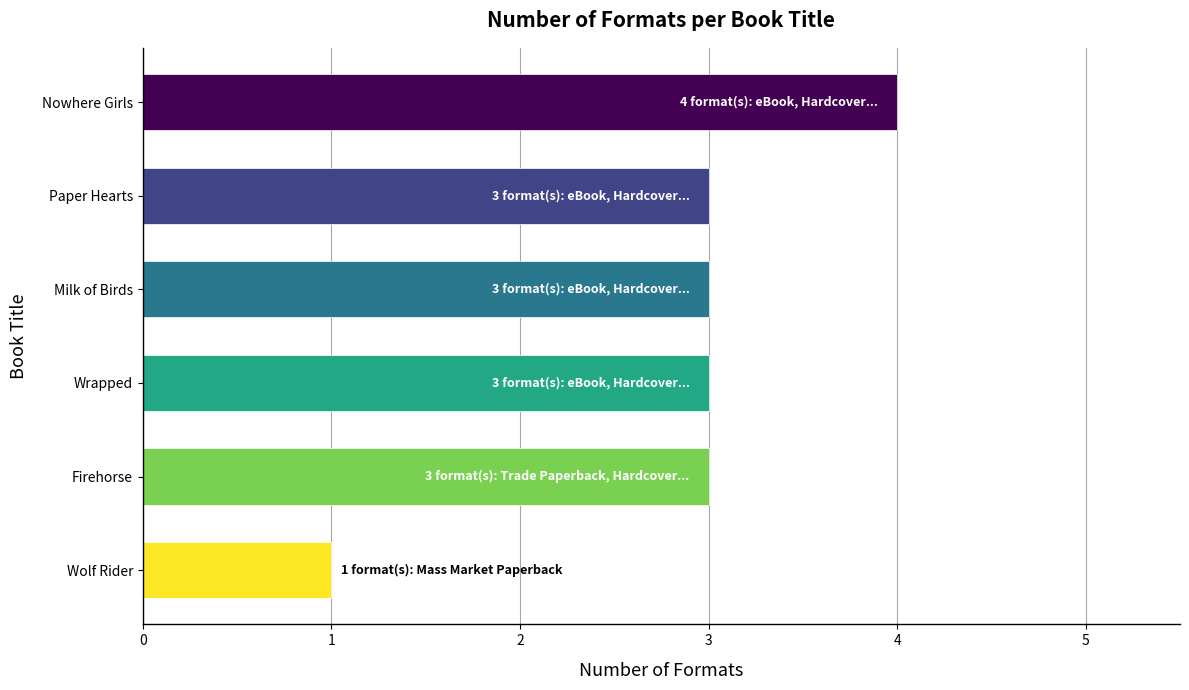

Reading bottom to top, extract all data points from this chart.

Wolf Rider=1	Firehorse=3	Wrapped=3	Milk of Birds=3	Paper Hearts=3	Nowhere Girls=4